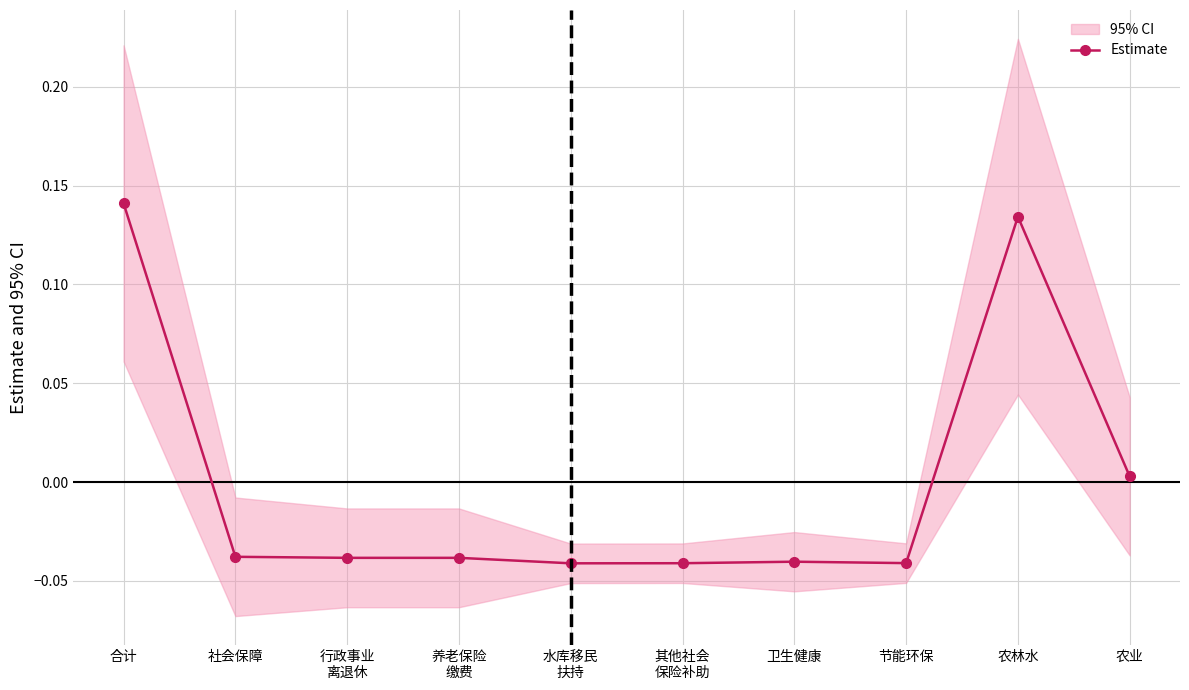

Reading right to left, what are all the values shown in this chart?

农业=0.0	农林水=0.1	节能环保=-0.0	卫生健康=-0.0	其他社会
保险补助=-0.0	水库移民
扶持=-0.0	养老保险
缴费=-0.0	行政事业
离退休=-0.0	社会保障=-0.0	合计=0.1